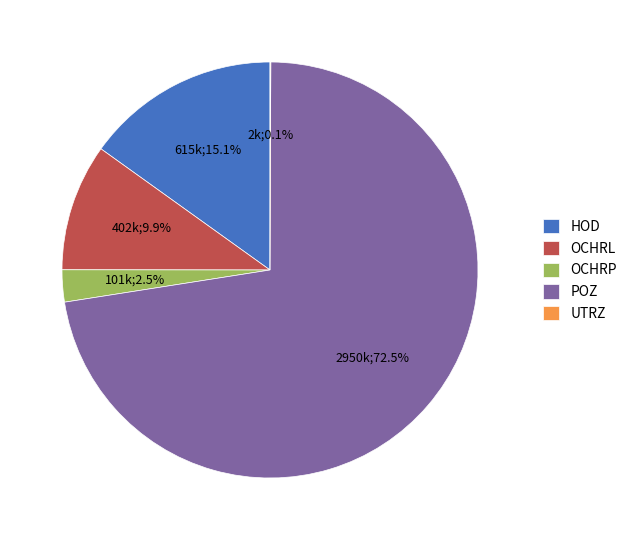

To the nearest percent, what is the average slice percentage?

20%